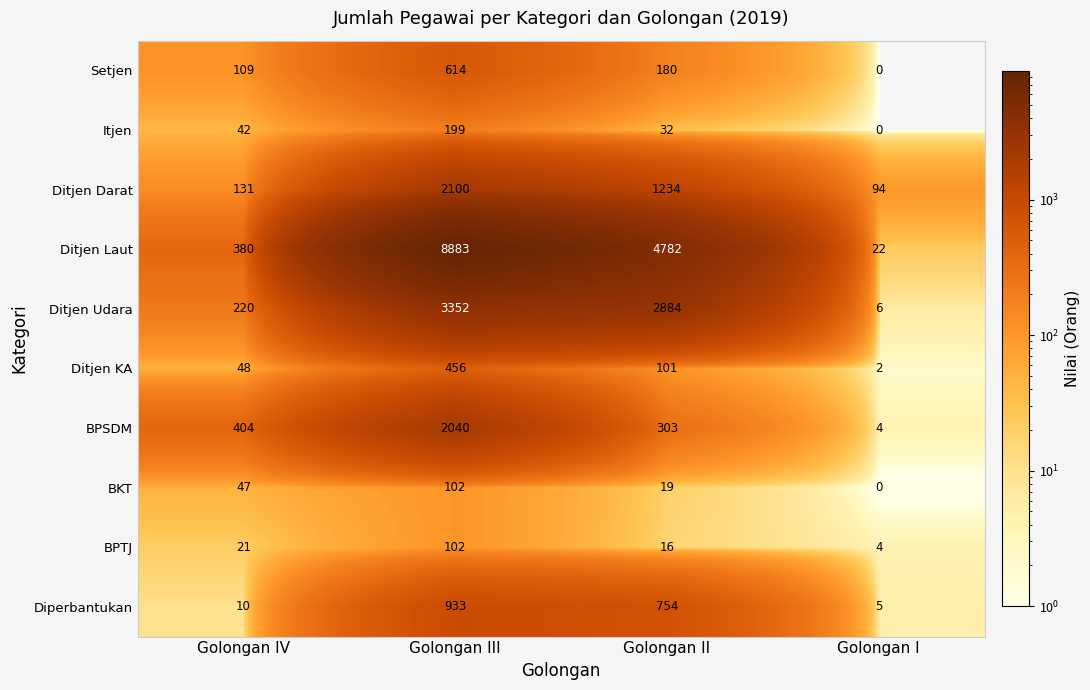

What is the greatest value displayed?

8883